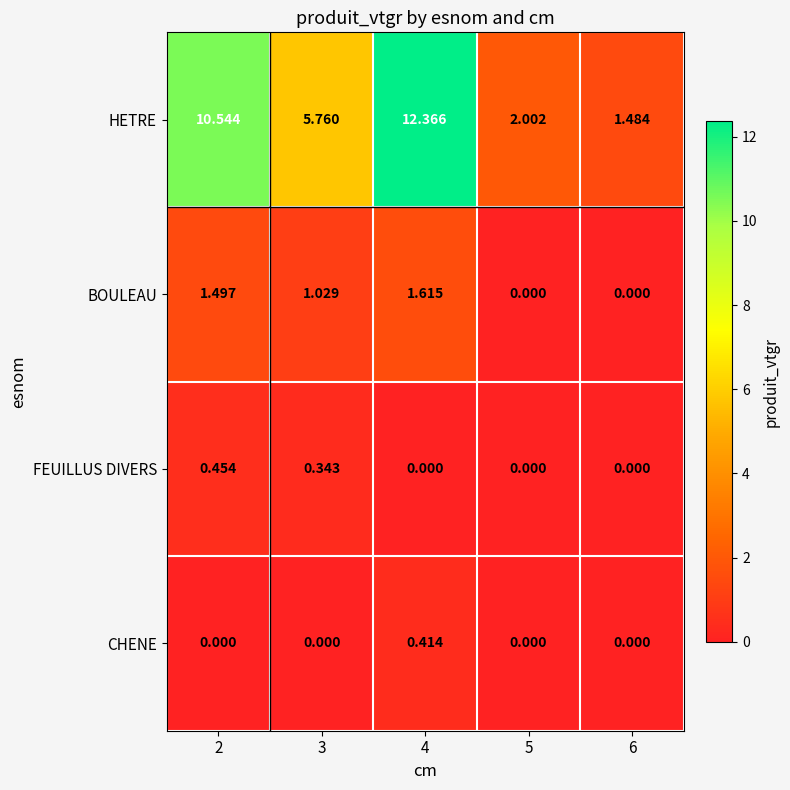

Which series has the widest spread of values?

HETRE